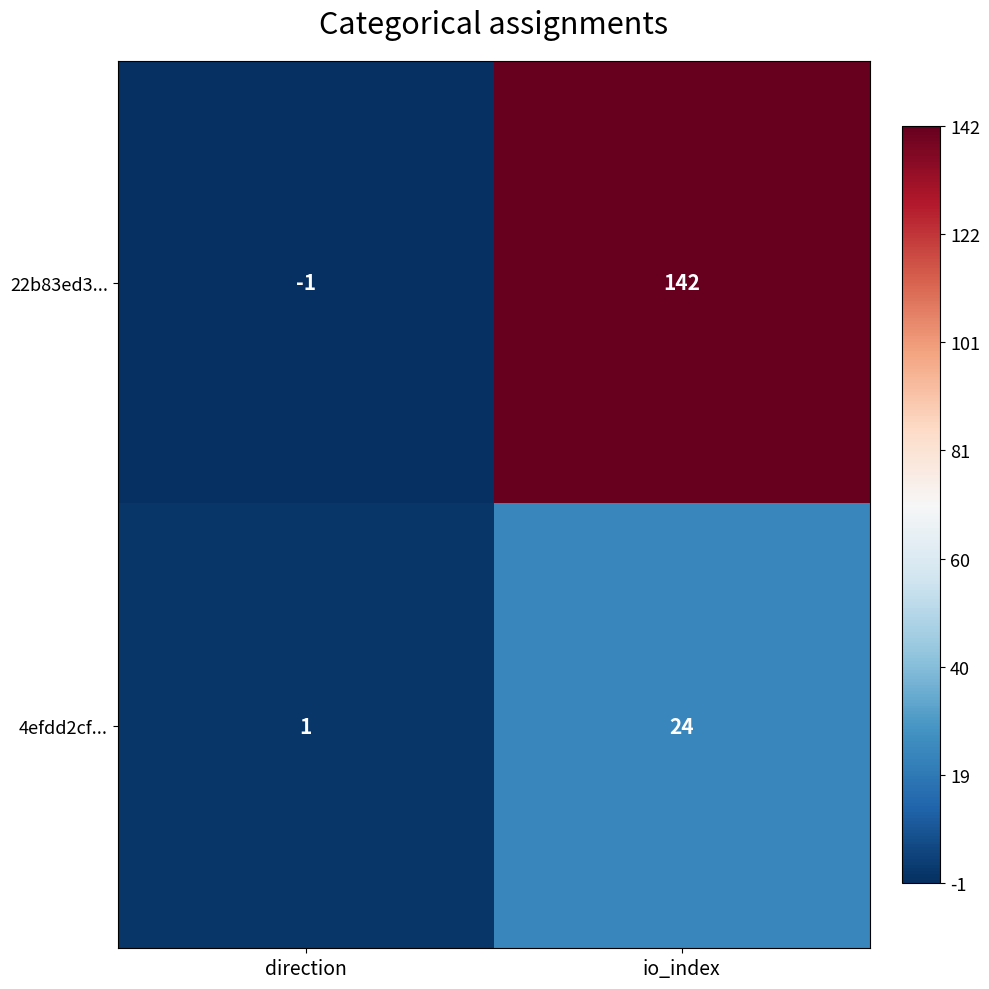

Which category has the highest value in the 22b83ed3... series?

io_index